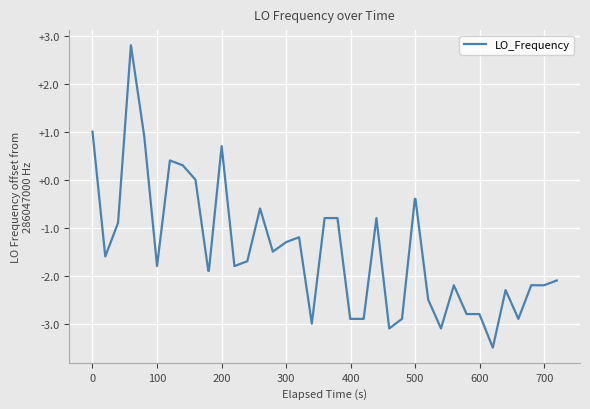

What is the smallest value displayed?

-3.5